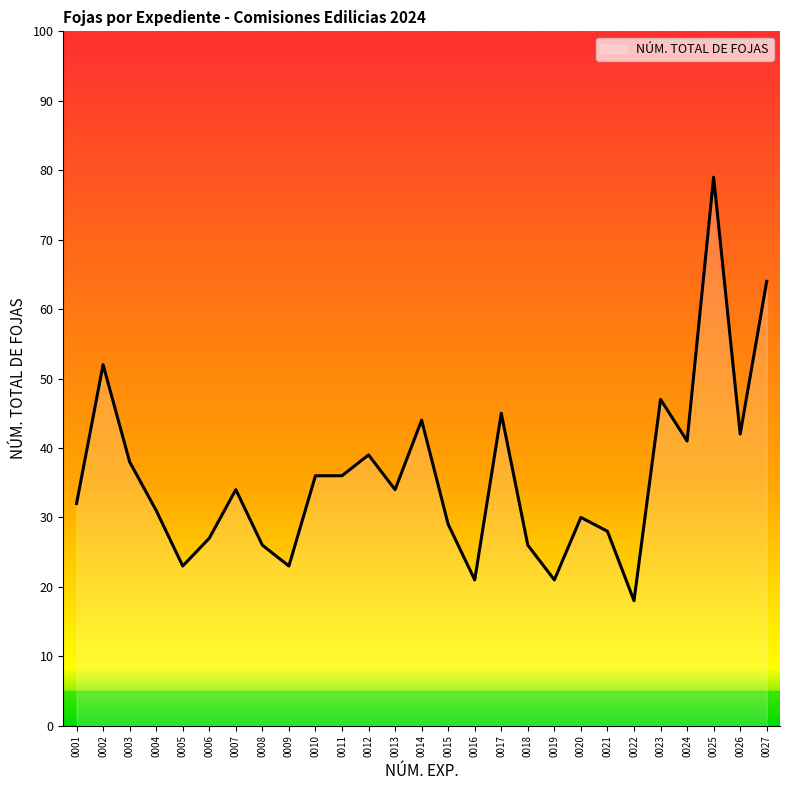

What is the average value?

36